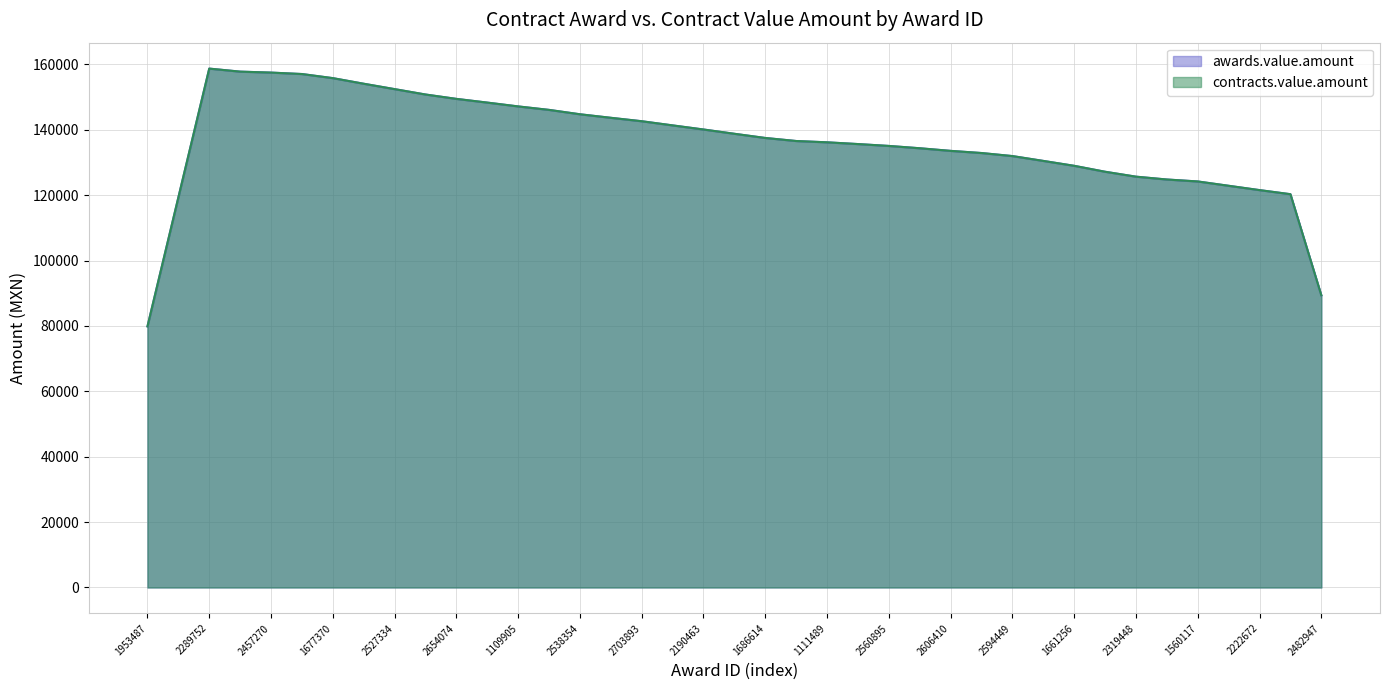

What are all the series names shown in the legend?

awards.value.amount, contracts.value.amount